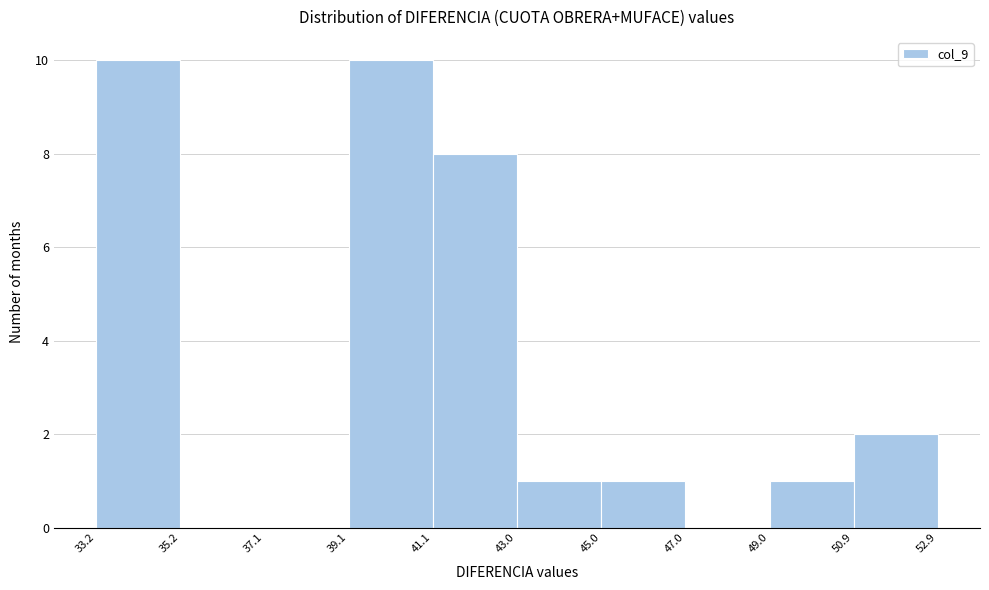

Reading left to right, transcribe this chart: for each bar, give the range it covers on the x-axis and its height. The values are not printed on the chart, so give them approximately, as read against the axis.

33.2 to 35.2: 10
35.2 to 37.1: 0
37.1 to 39.1: 0
39.1 to 41.1: 10
41.1 to 43.0: 8
43.0 to 45.0: 1
45.0 to 47.0: 1
47.0 to 49.0: 0
49.0 to 50.9: 1
50.9 to 52.9: 2